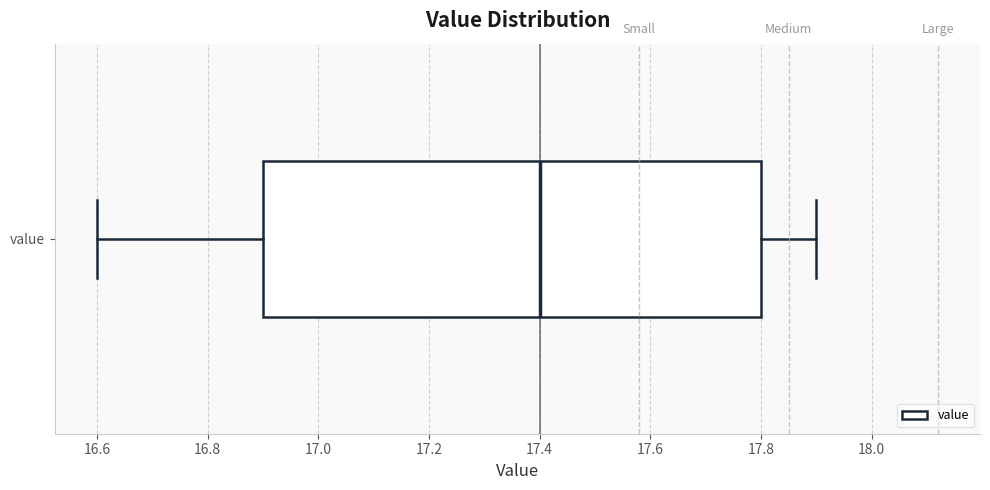

Read this box plot against the x-axis: the position of the median line, the range covered by the box, and the ends of both whiskers. The values are not printed on the chart, so give them approximately, as read against the axis.

median 17.4, box 16.9 to 17.8, whiskers 16.6 to 17.9